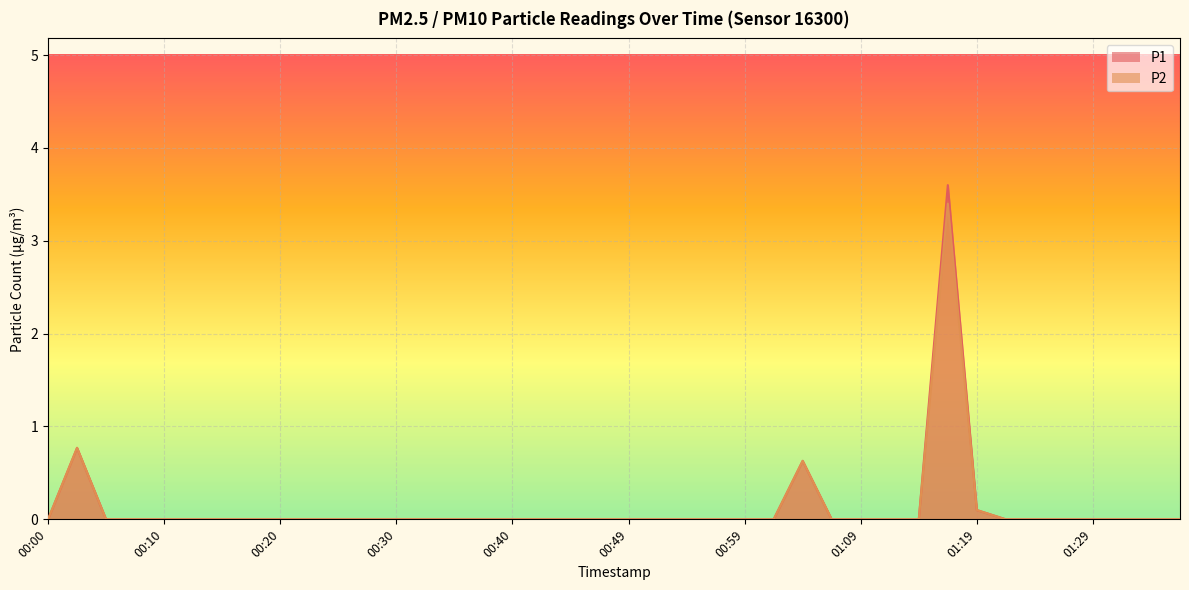

Is it true that P2 equals 2.3 at 00:54?

False